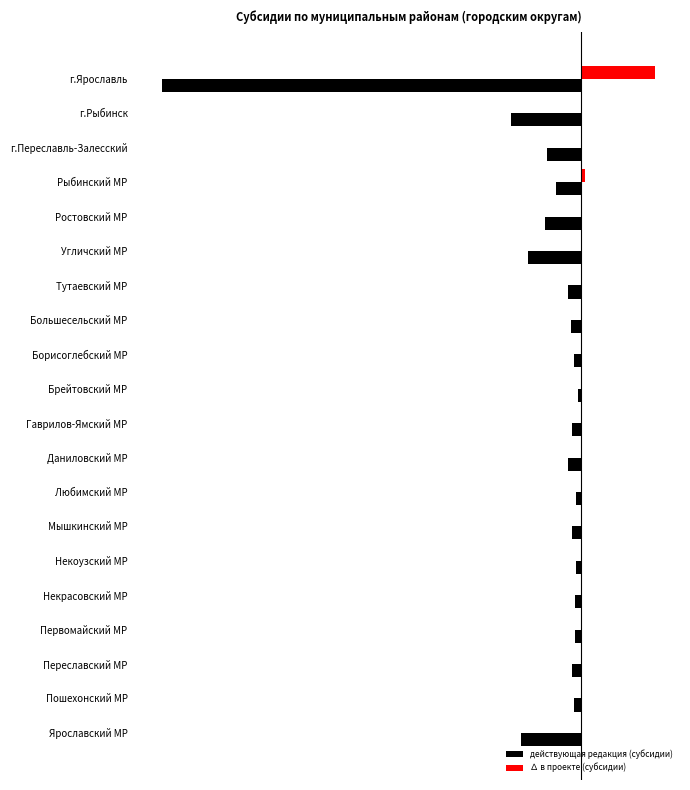

What is the average value of the ∆ в проекте (субсидии) series?

19851898